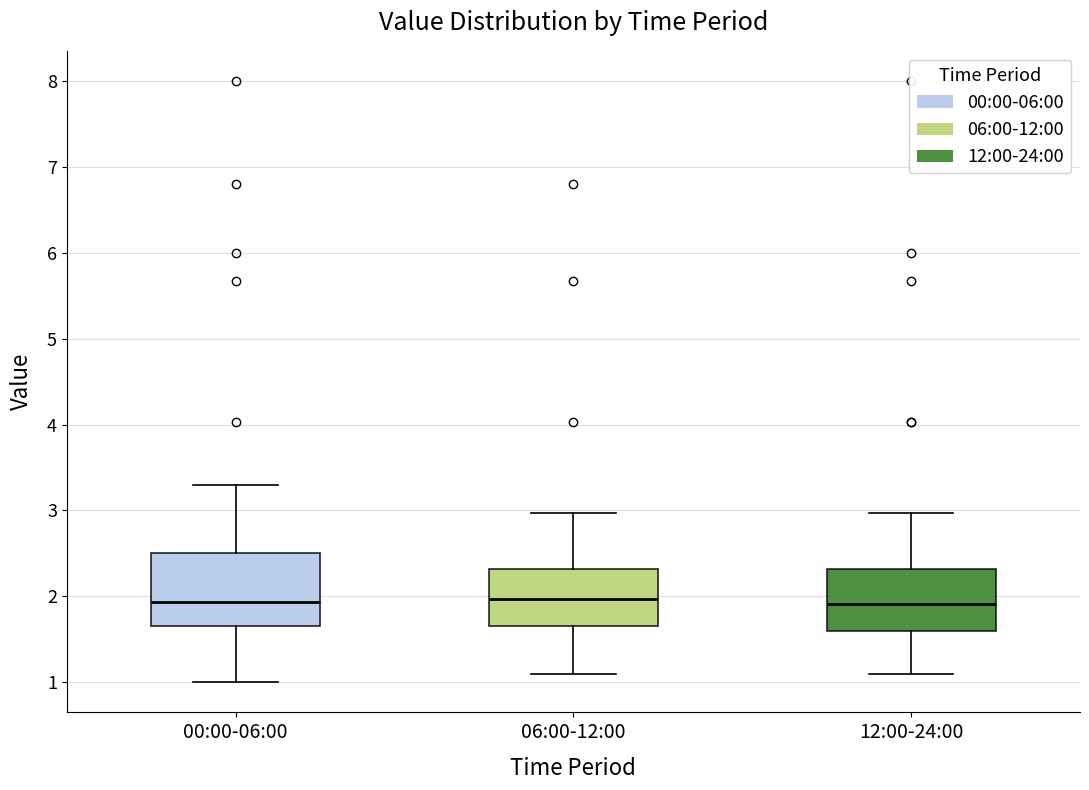

Reading left to right, transcribe this box plot: for each box, give where its median line is, the range the box spans, and where its two whiskers end, as read against the y-axis. The values are not printed on the chart, so give them approximately, as read against the axis.

00:00-06:00: median 1.9, box 1.7 to 2.5, whiskers 1.0 to 3.3
06:00-12:00: median 2.0, box 1.7 to 2.3, whiskers 1.1 to 3.0
12:00-24:00: median 1.9, box 1.6 to 2.3, whiskers 1.1 to 3.0